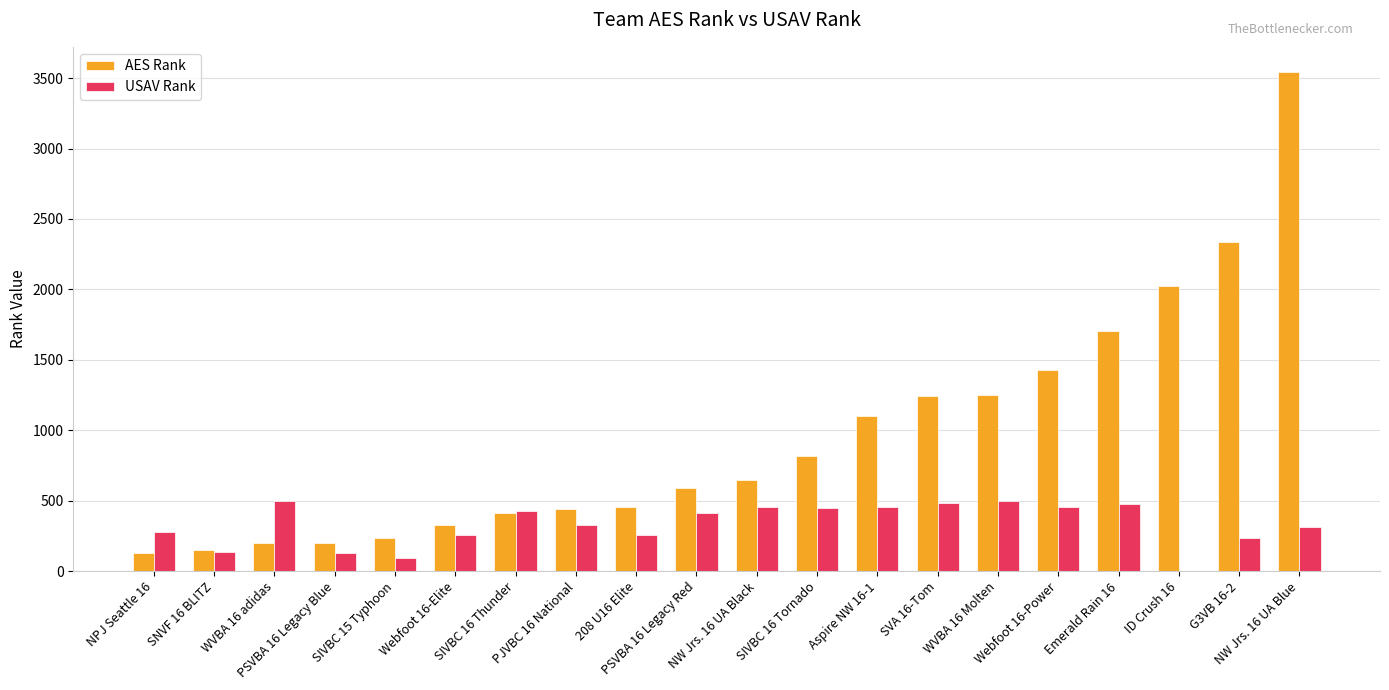

What is the sum of all USAV Rank values?

6640